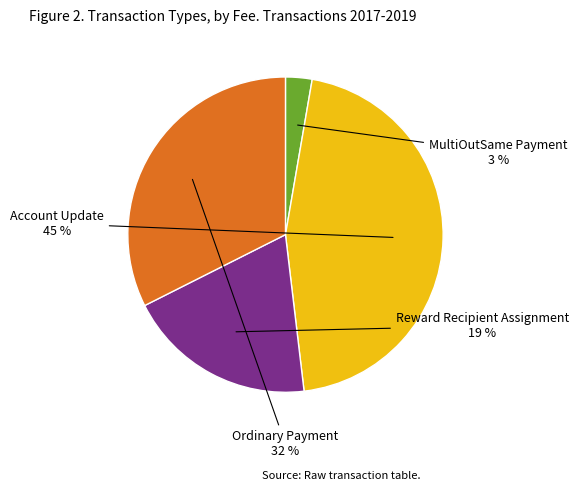

To the nearest percent, what is the average slice percentage?

25%